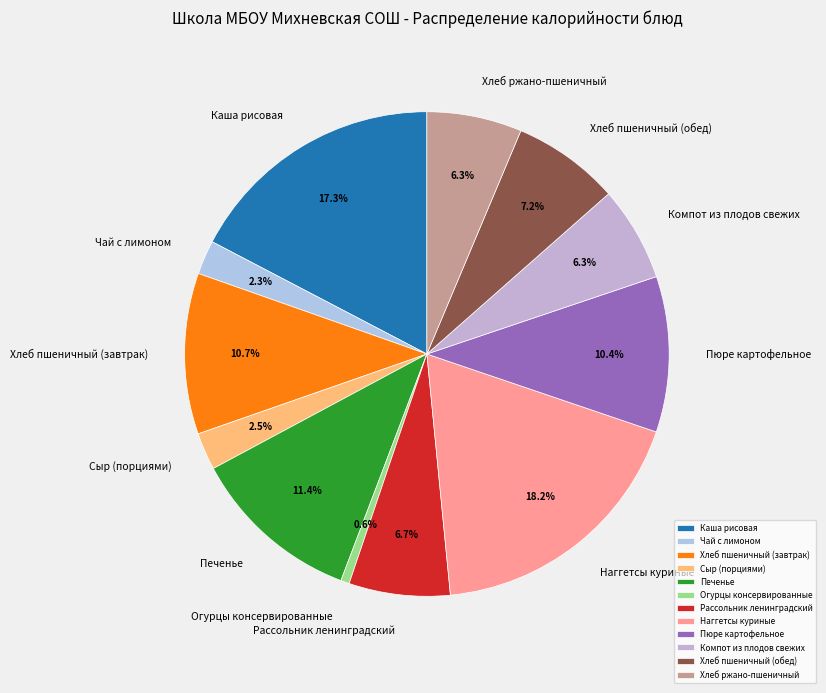

Is Рассольник ленинградский the majority of the pie?

No